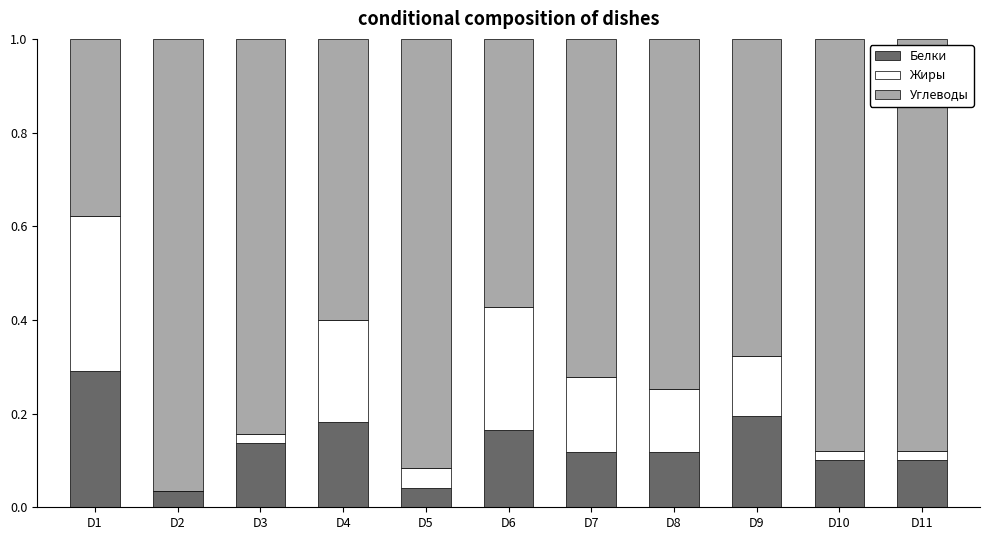

Is it true that Белки equals 0.1 at D8?

True